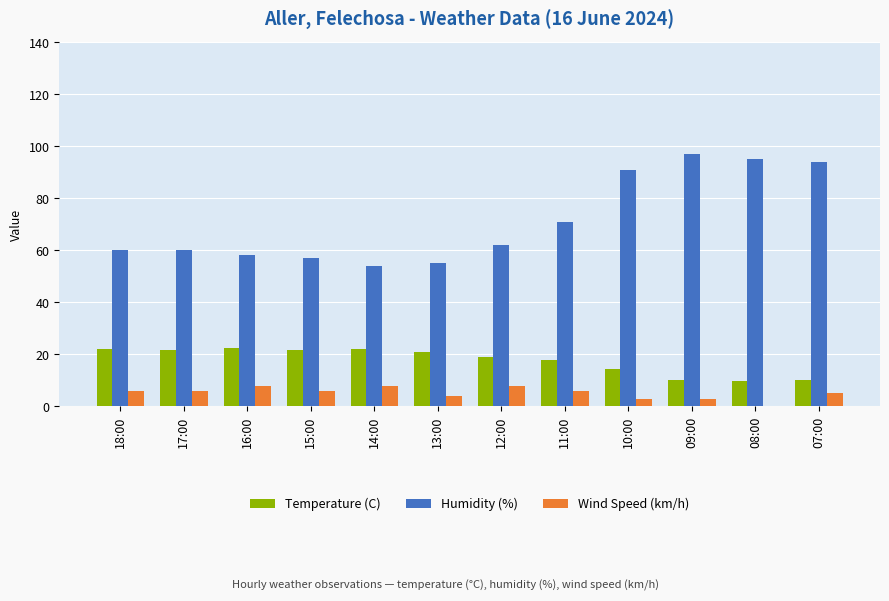

How many categories are shown in the chart?

12